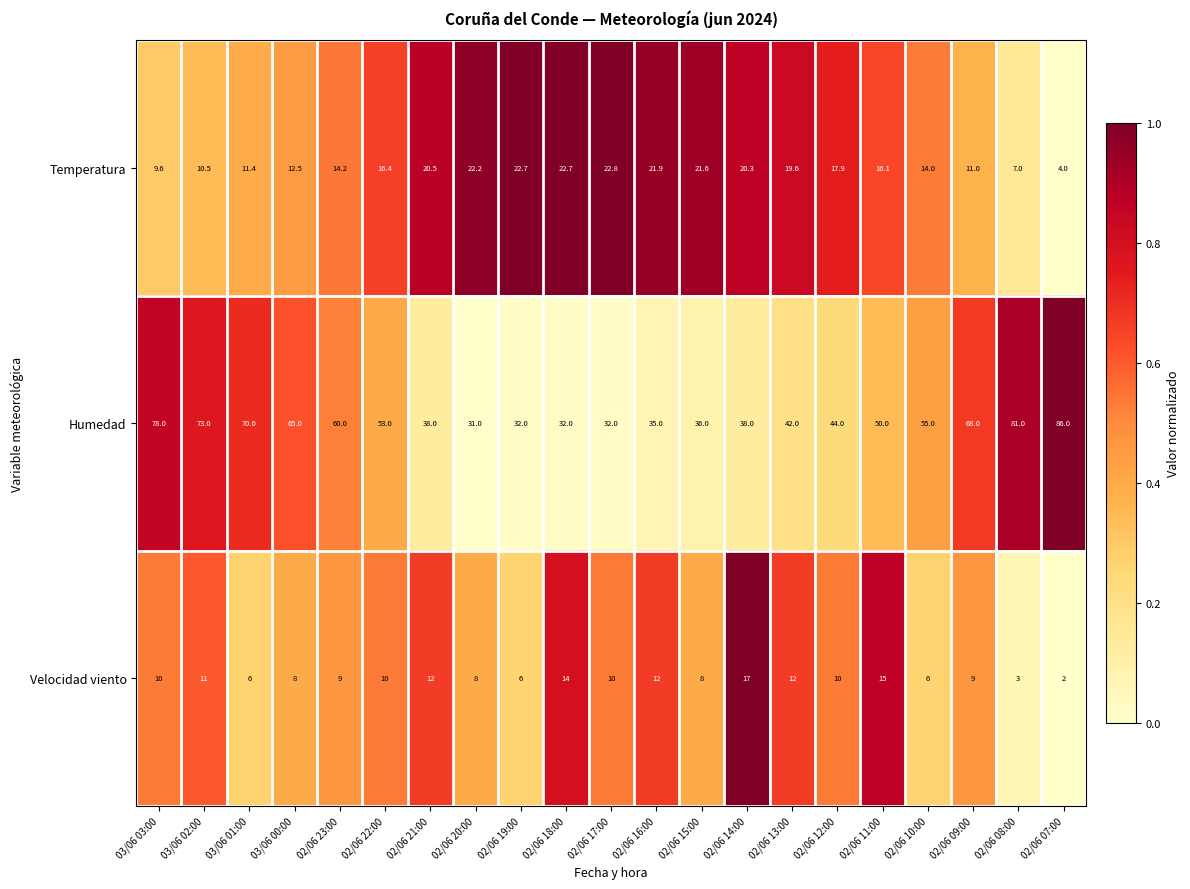

What is the sum of the Temperatura values at 02/06 08:00 and 02/06 14:00?

27.3